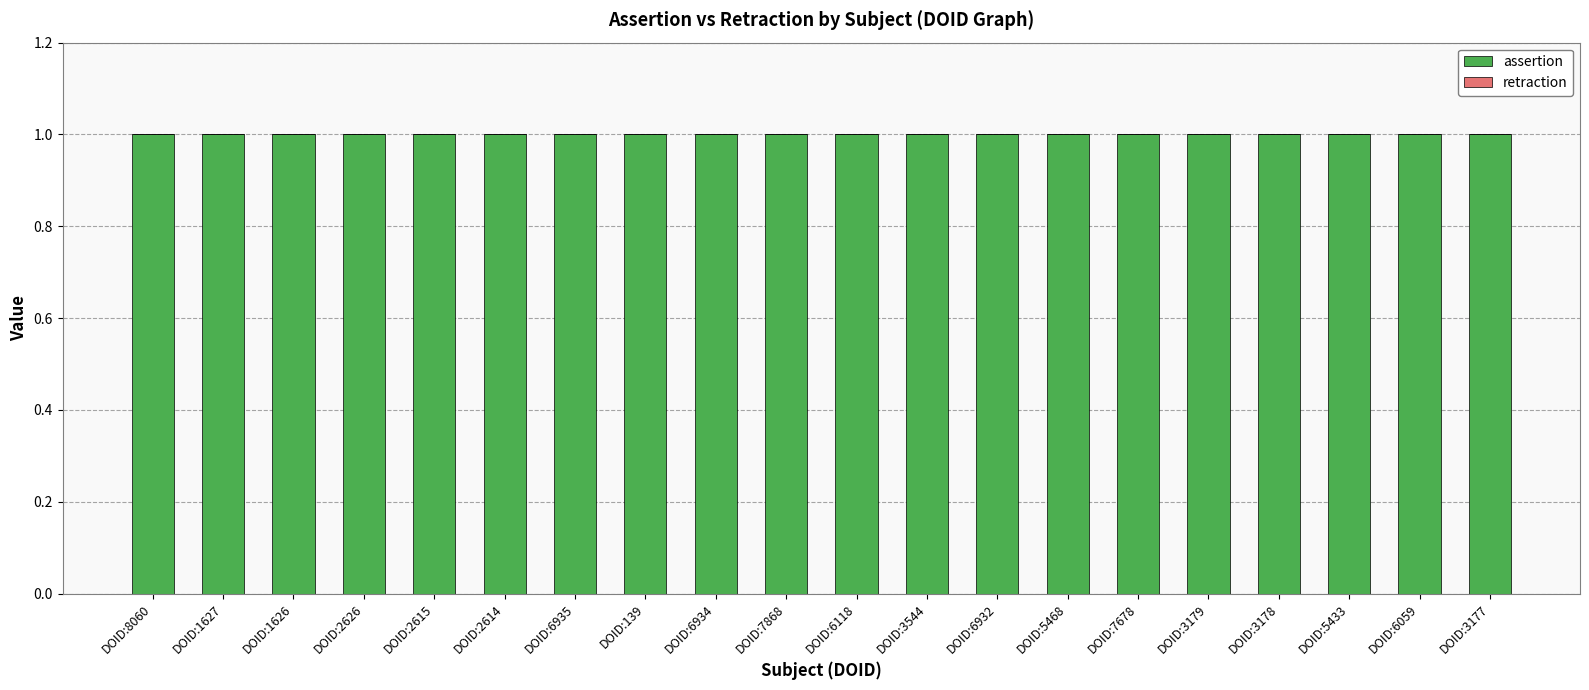

Between DOID:8060 and DOID:3544, which is larger?

DOID:8060